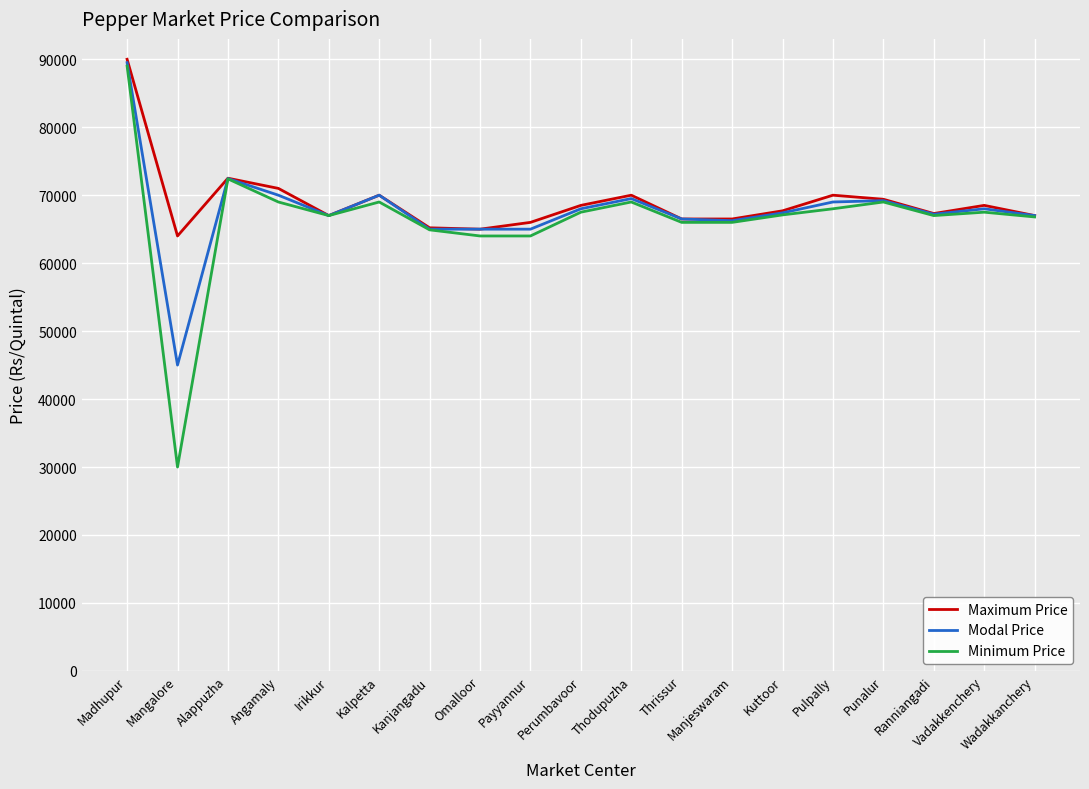

What is the sum of all Minimum Price values?

1263200